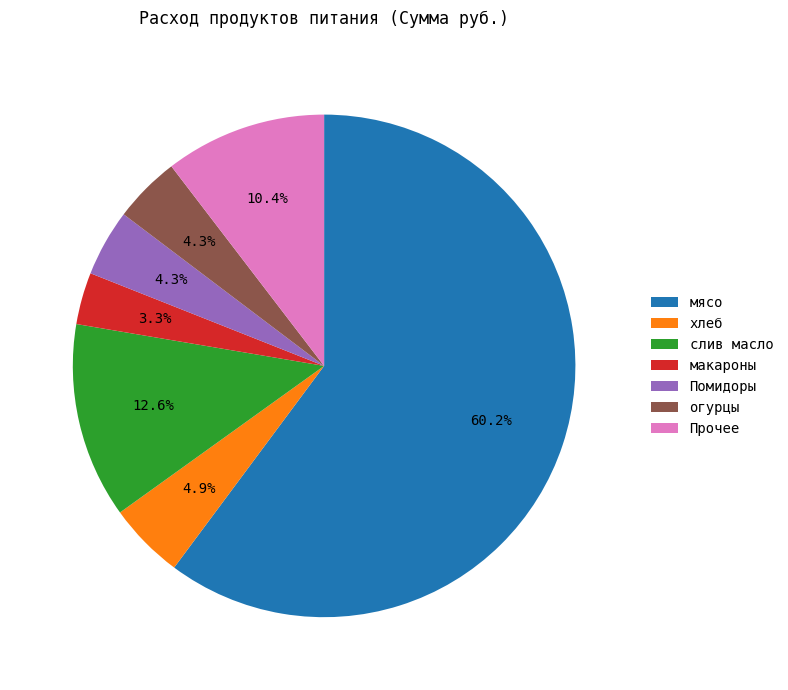

What is the largest slice in the pie chart?

мясо